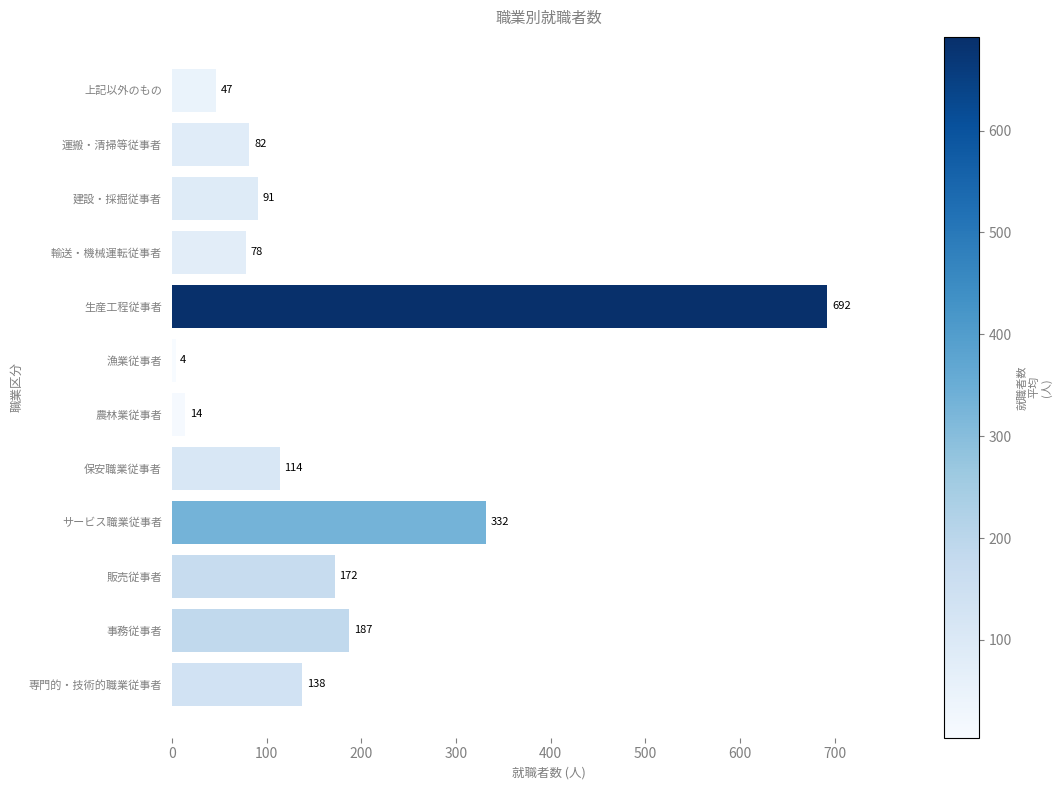

List the labels in order of value, smallest first.

漁業従事者, 農林業従事者, 上記以外のもの, 輸送・機械運転従事者, 運搬・清掃等従事者, 建設・採掘従事者, 保安職業従事者, 専門的・技術的職業従事者, 販売従事者, 事務従事者, サービス職業従事者, 生産工程従事者